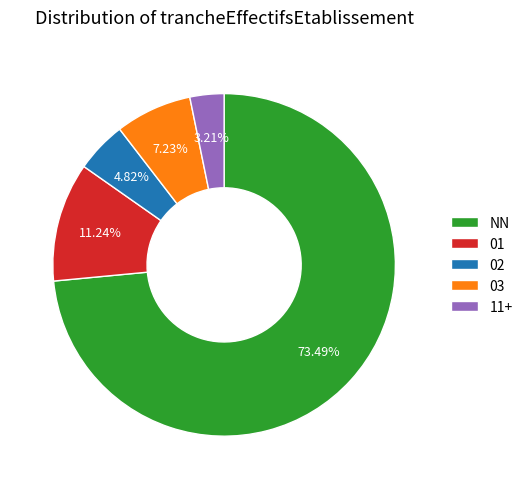

Does any single category account for the majority?

Yes